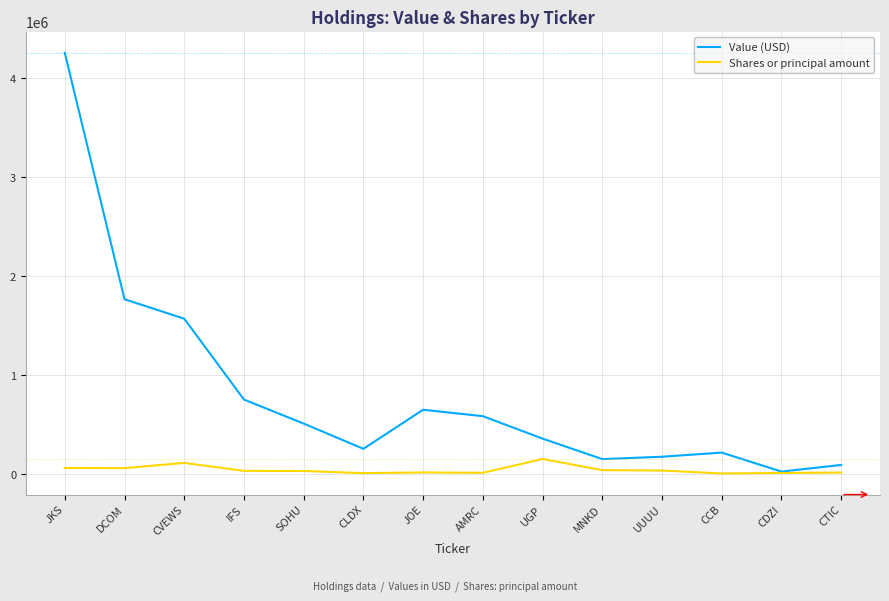

At which label does Shares or principal amount first exceed 32176?

JKS